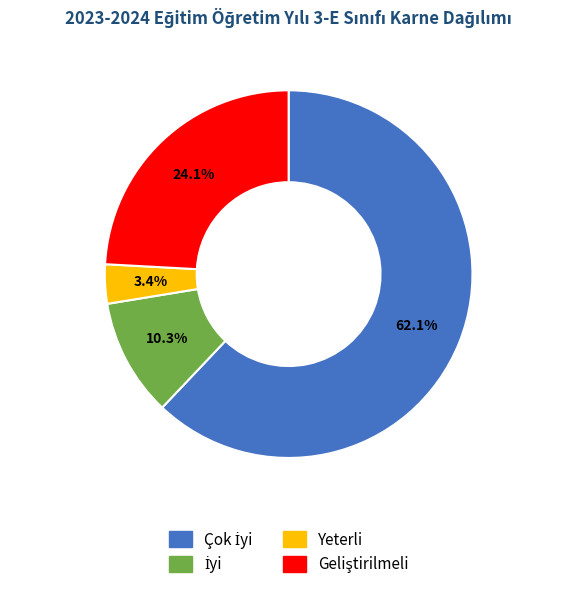

What is the smallest slice in the pie chart?

Yeterli